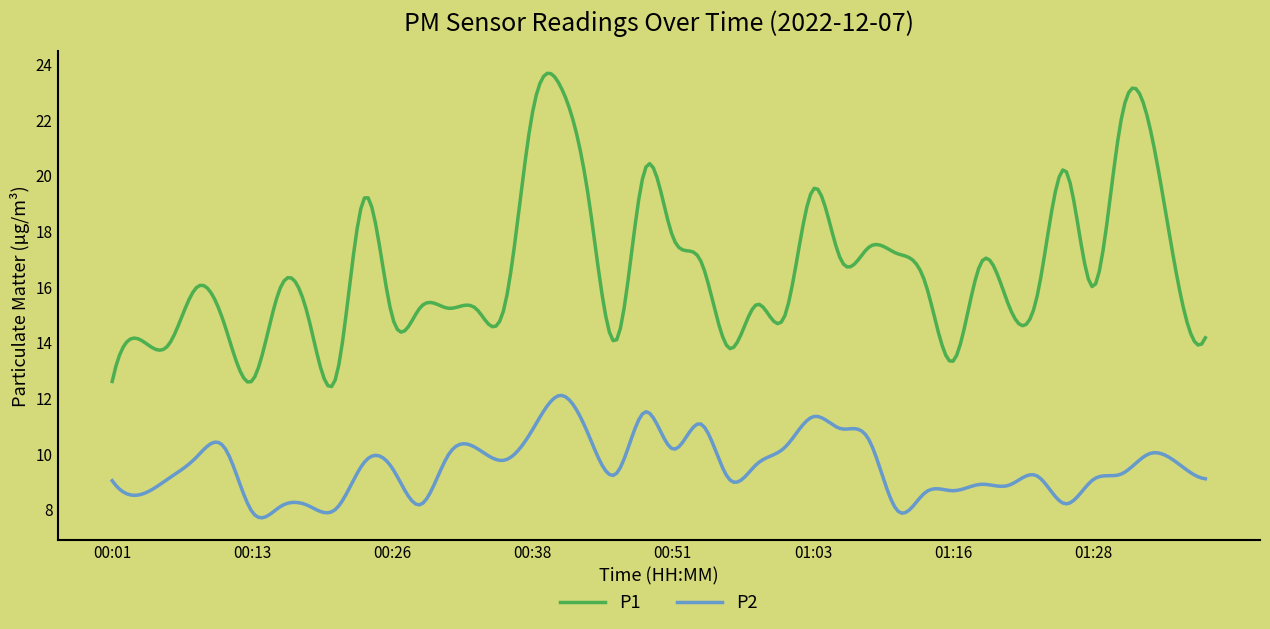

Which series has the largest total across all categories?

P1